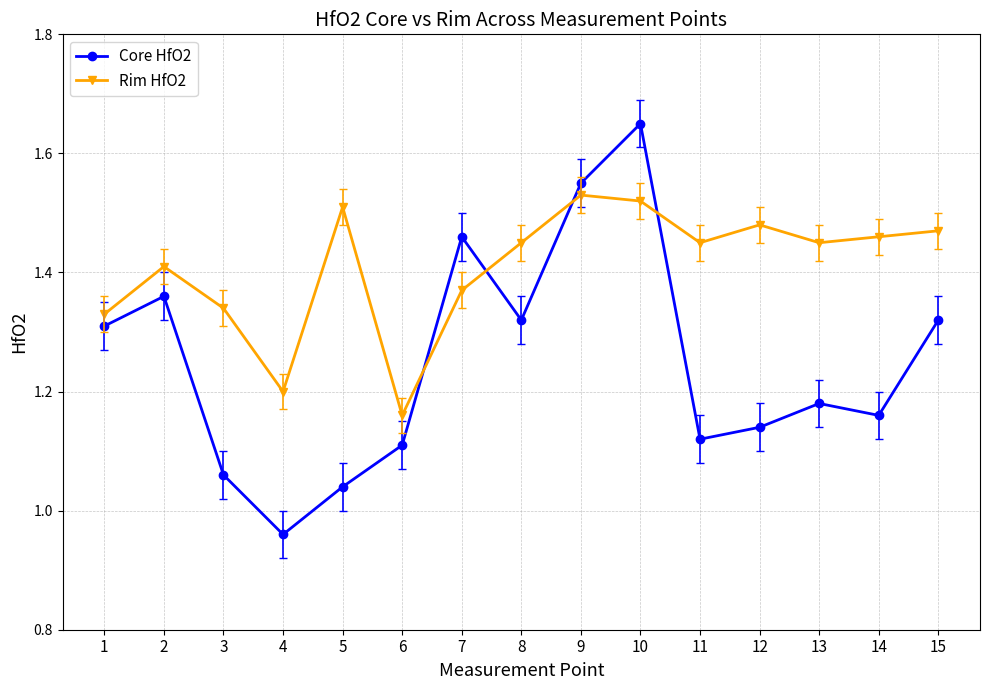

How many interior local valleys does the Core HfO2 series have?

4